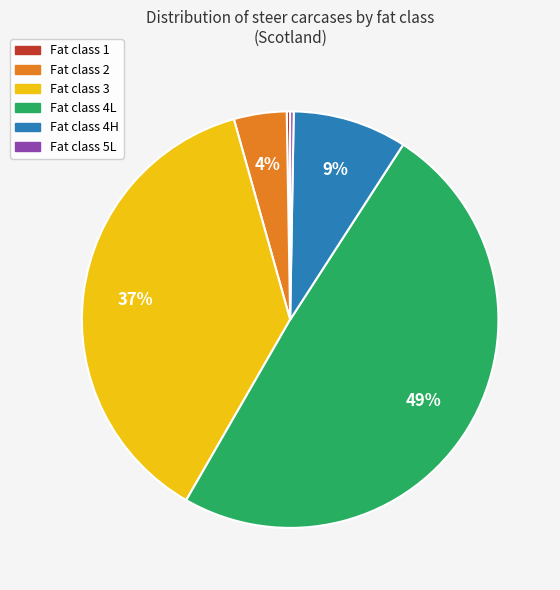

To the nearest percent, what is the average slice percentage?

17%